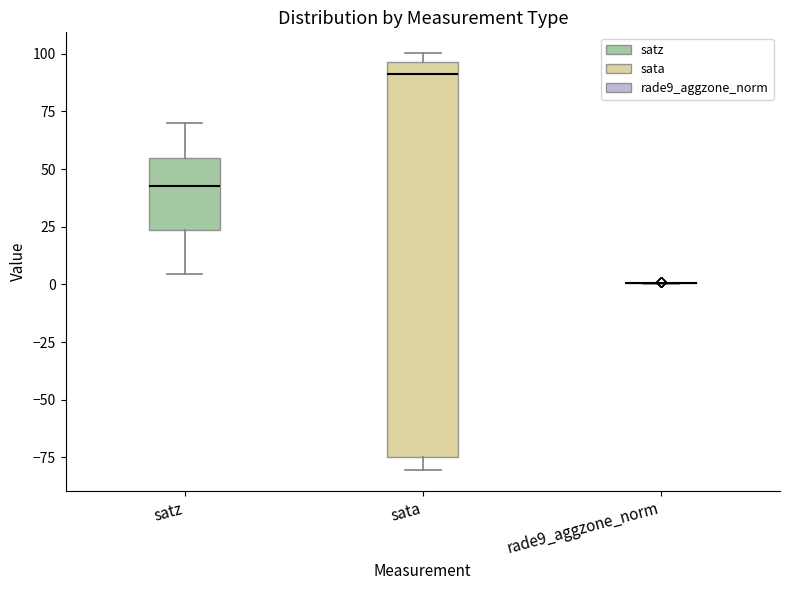

Reading left to right, transcribe this box plot: for each box, give where its median line is, the range the box spans, and where its two whiskers end, as read against the y-axis. The values are not printed on the chart, so give them approximately, as read against the axis.

satz: median 45, box 25 to 55, whiskers 5 to 70
sata: median 90, box -75 to 95, whiskers -80 to 100
rade9_aggzone_norm: box collapsed to a line at 0, whiskers 0 to 0